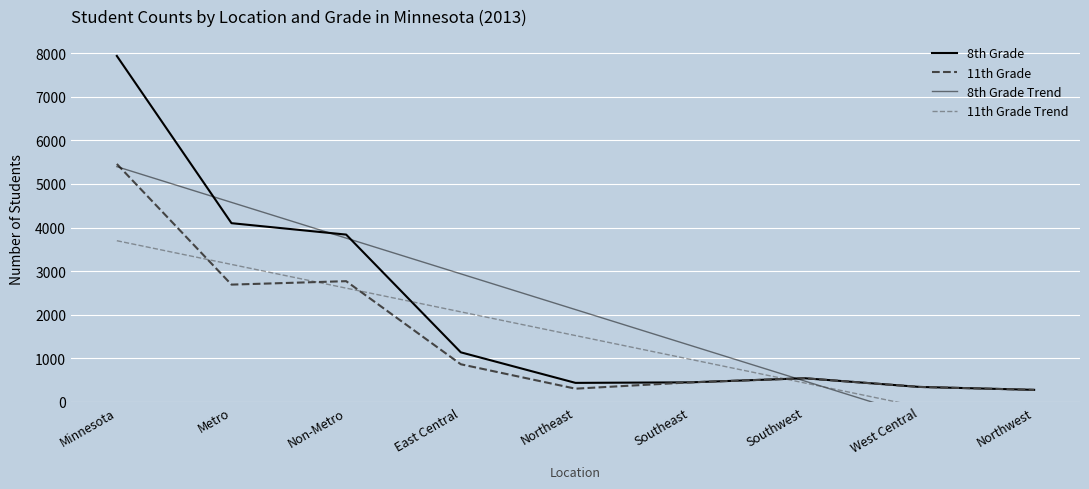

At which label does 11th Grade first exceed 541?

Minnesota